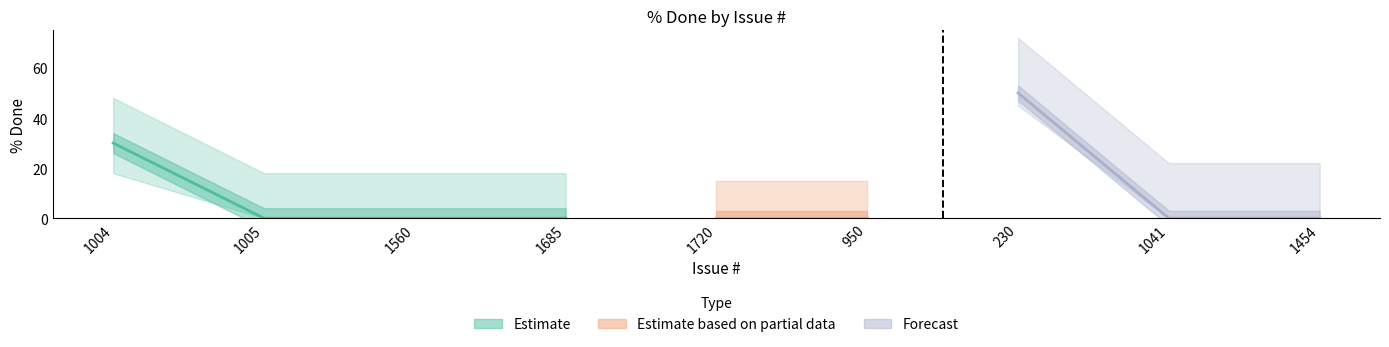

What is the average value?

9